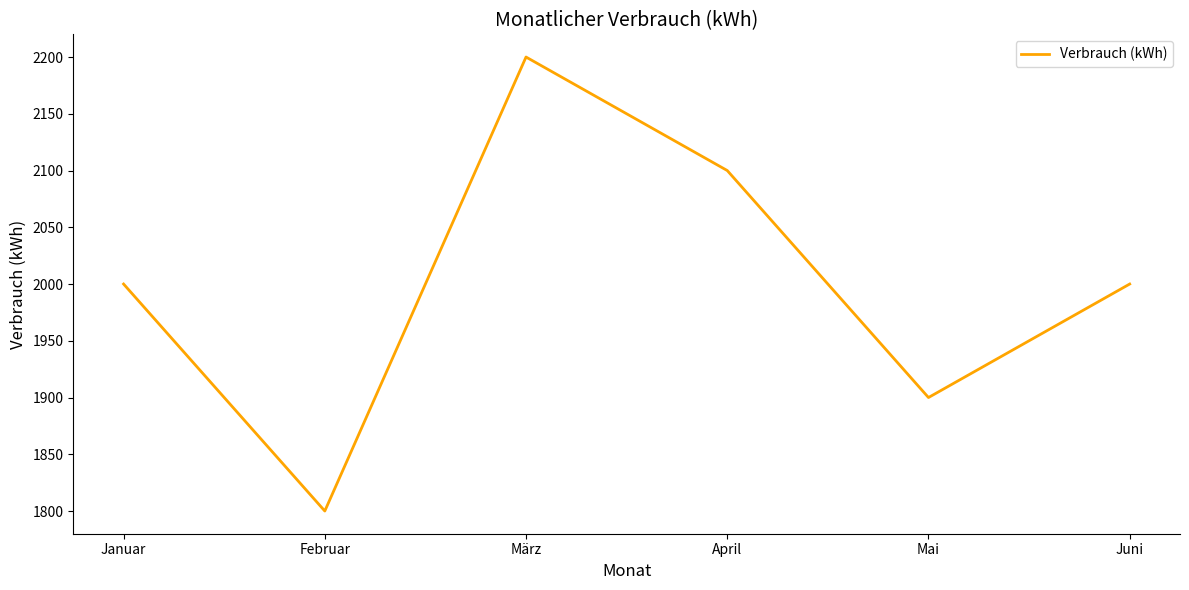

Is it true that the value at Februar is 1800?

True